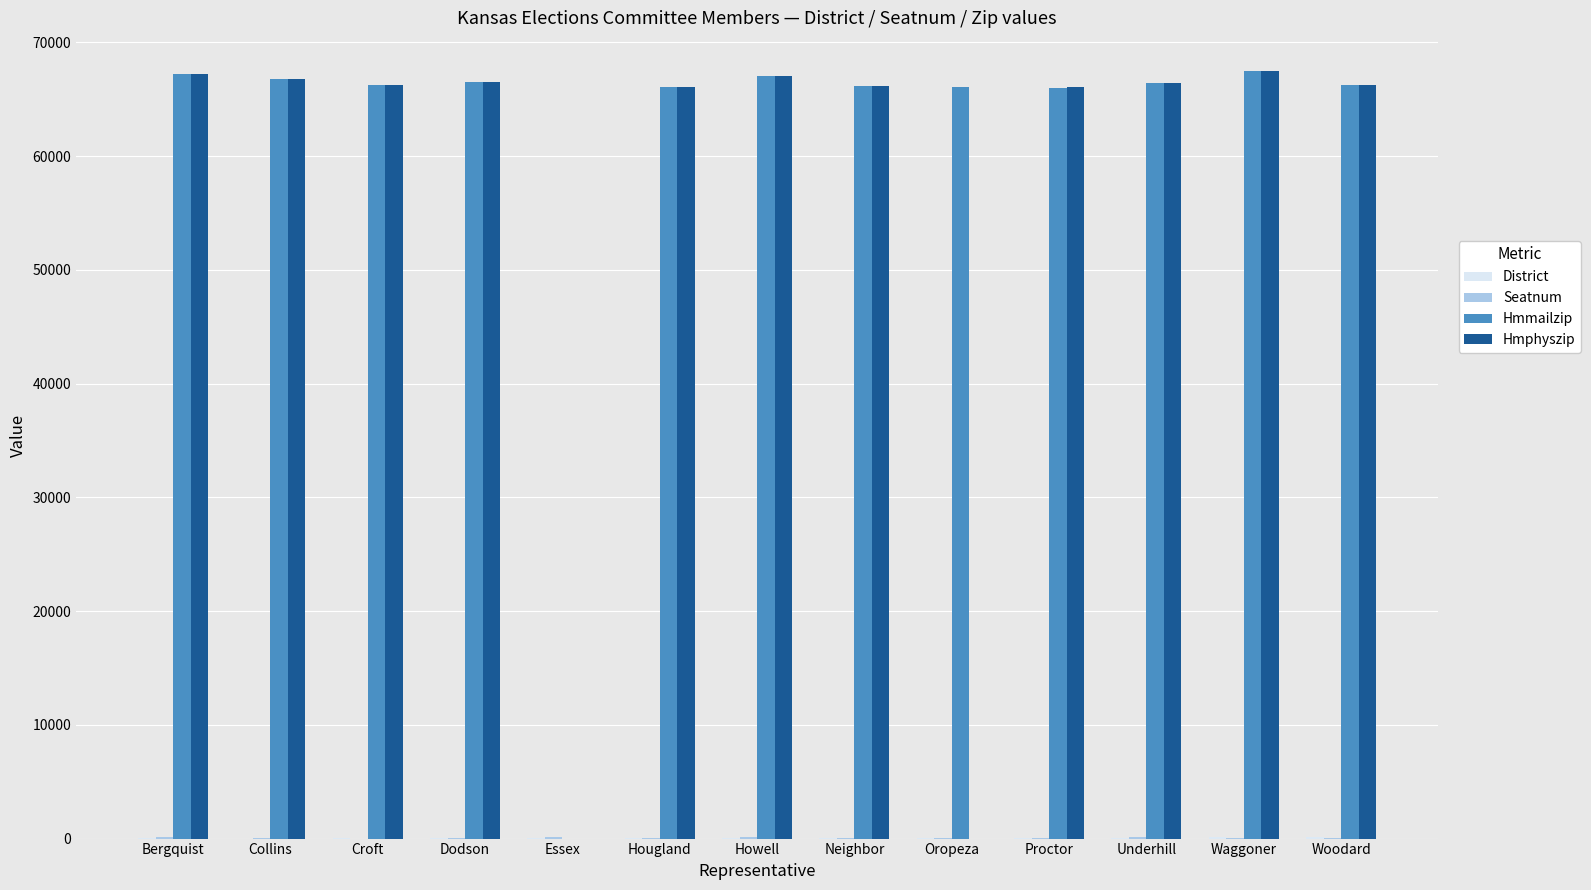

Which series has the largest total across all categories?

Hmmailzip